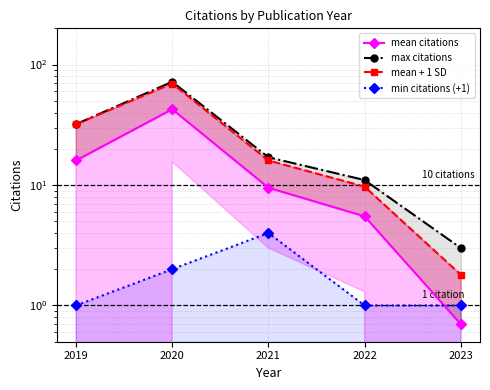

Rank the series at 2022 from lowest to highest value.

min citations (+1), mean citations, mean + 1 SD, max citations